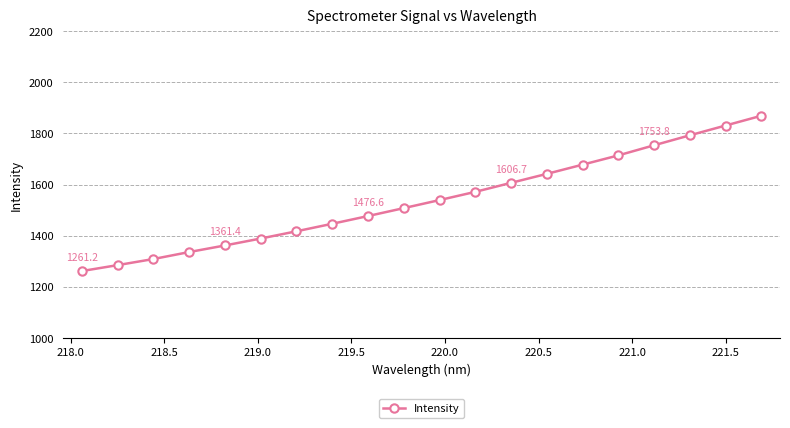

How many data points does each series have?

20